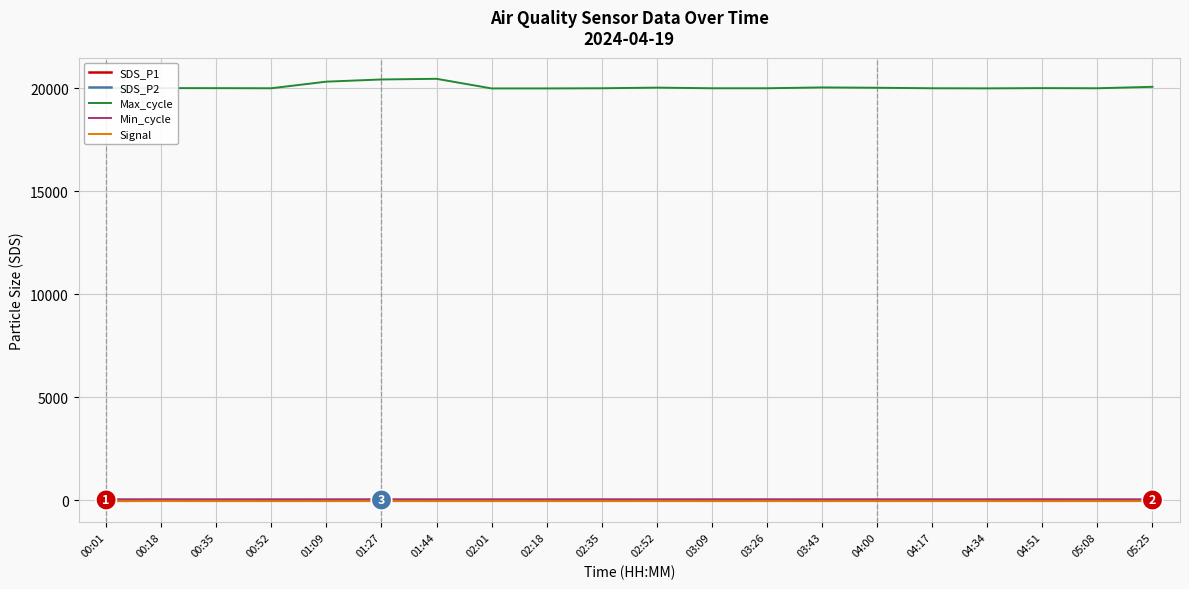

True or false: SDS_P1 has a value of 3.0 at 02:18.

True